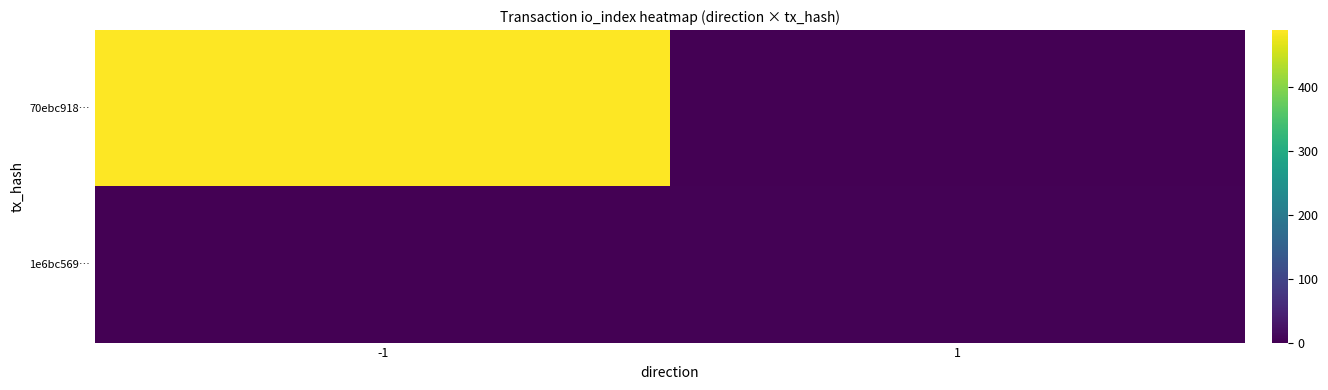

Which has a higher value, 1 or -1?

-1